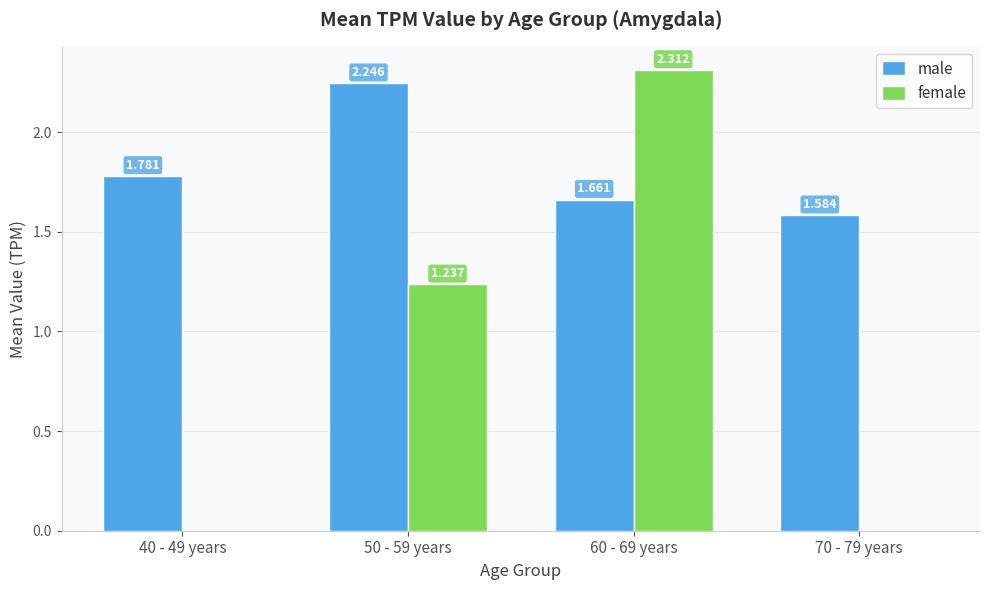

At which category does the chart reach its peak across all series?

60 - 69 years